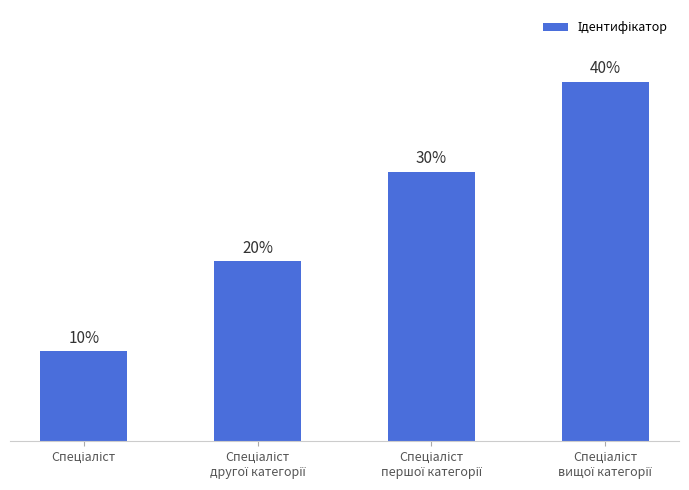

Count the values in the range 20 to 40.

3